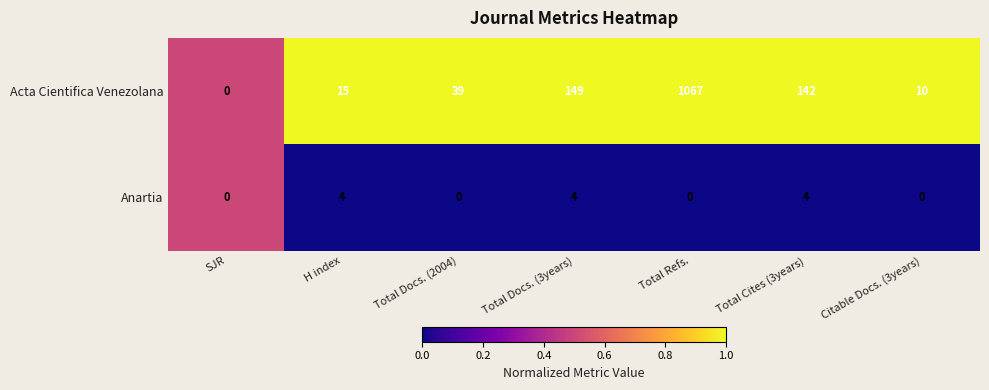

Read the Acta Cientifica Venezolana value at Citable Docs. (3years).

10